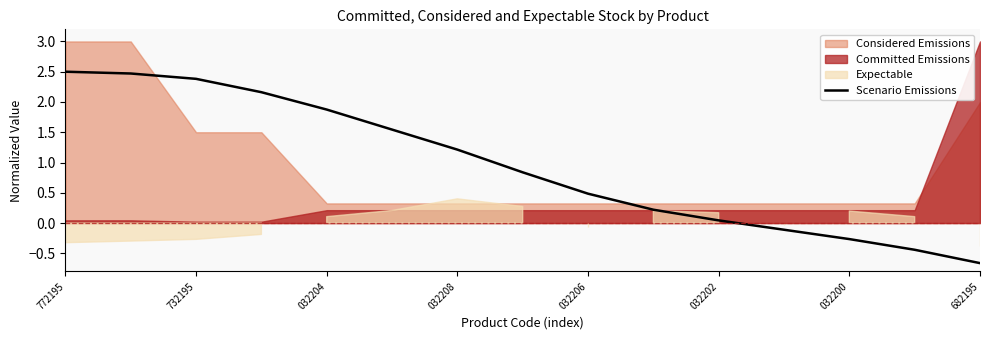

True or false: the data has more than 1 interior local peaks.

False